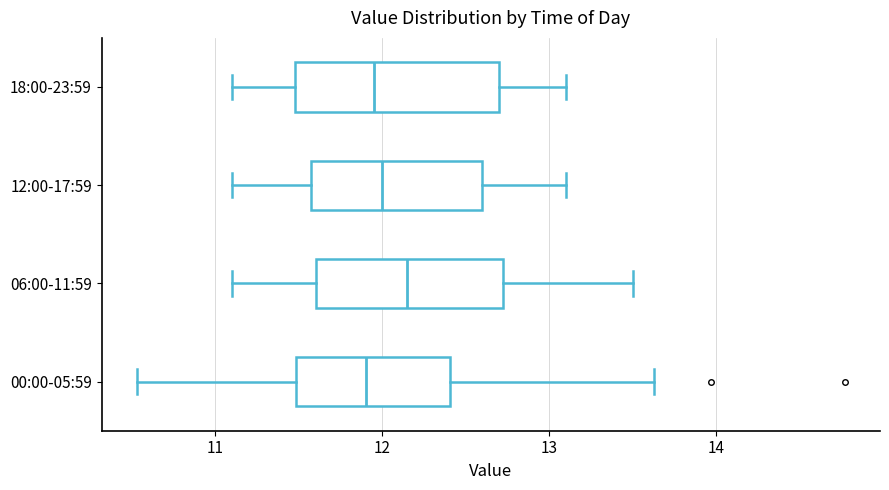

Reading bottom to top, read every box against the x-axis: the position of its median line, the range the box covers, and the ends of its whiskers. The values are not printed on the chart, so give them approximately, as read against the axis.

00:00-05:59: median 11.9, box 11.5 to 12.4, whiskers 10.5 to 13.6
06:00-11:59: median 12.2, box 11.6 to 12.7, whiskers 11.1 to 13.5
12:00-17:59: median 12.0, box 11.6 to 12.6, whiskers 11.1 to 13.1
18:00-23:59: median 12.0, box 11.5 to 12.7, whiskers 11.1 to 13.1